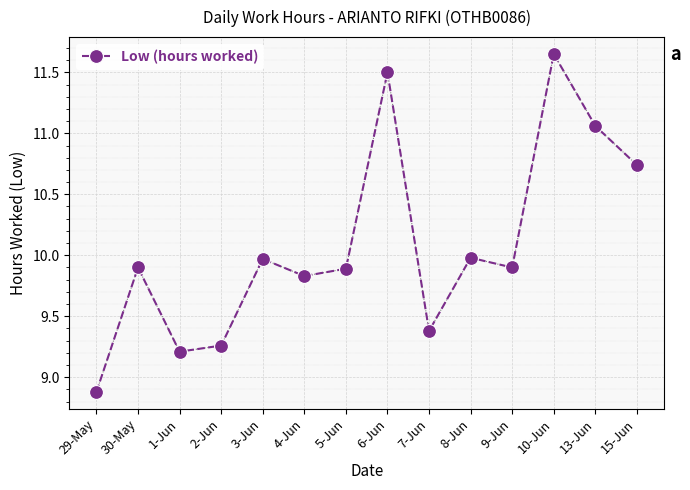

Does the chart display data point markers on the line(s)?

Yes